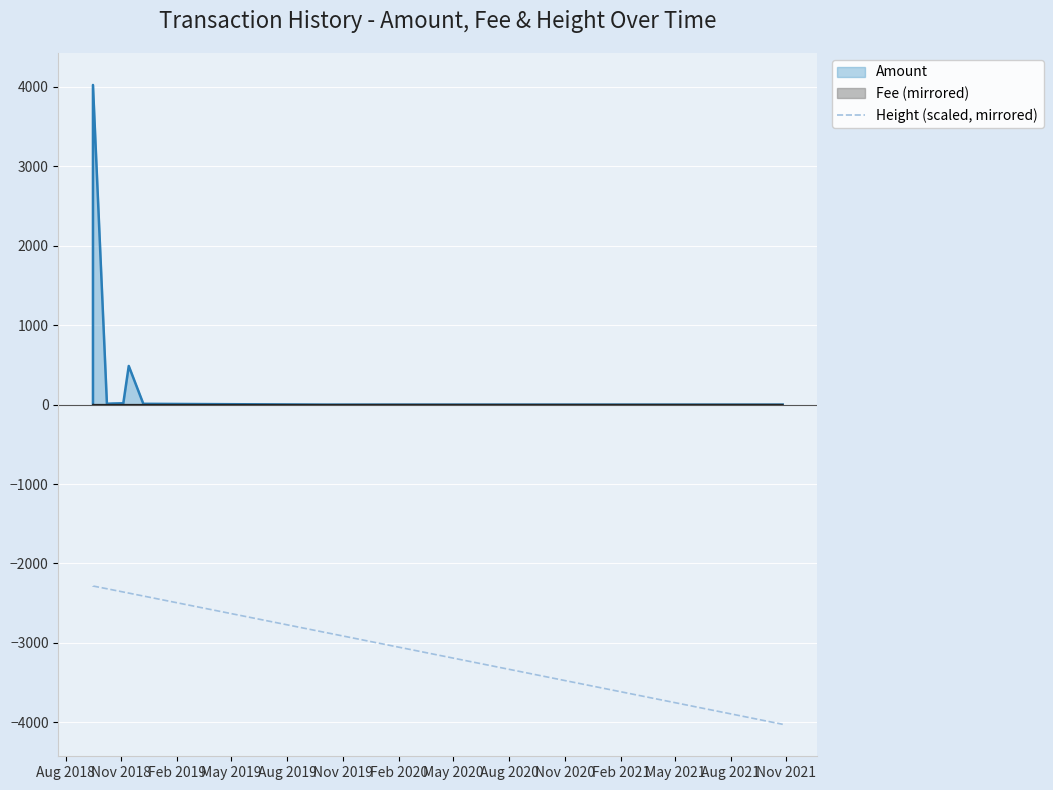

What is the average value?

-2668.8